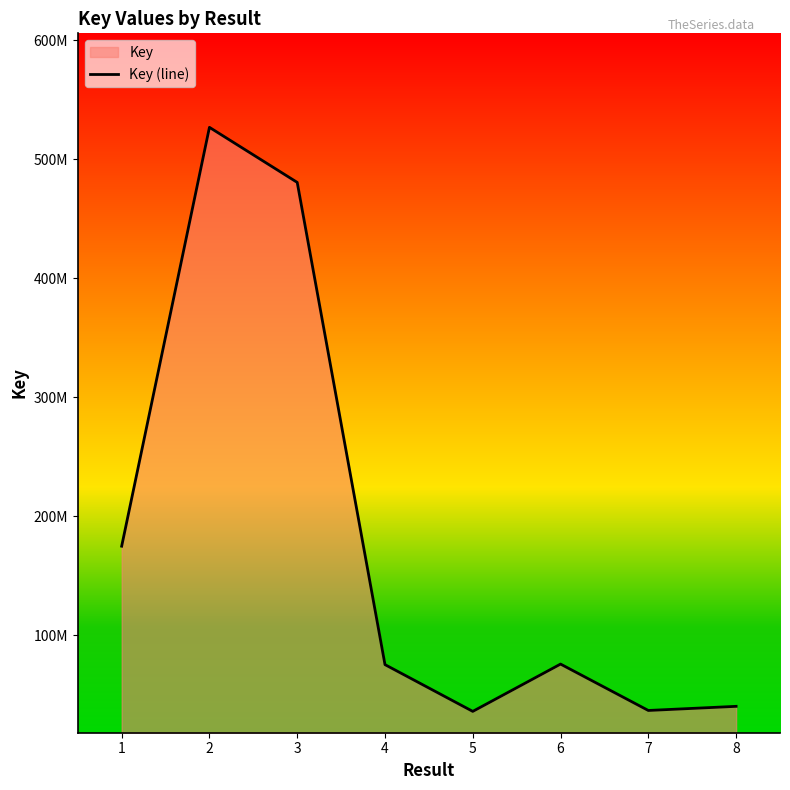

What is the value of the 2nd point from the left?

526635991